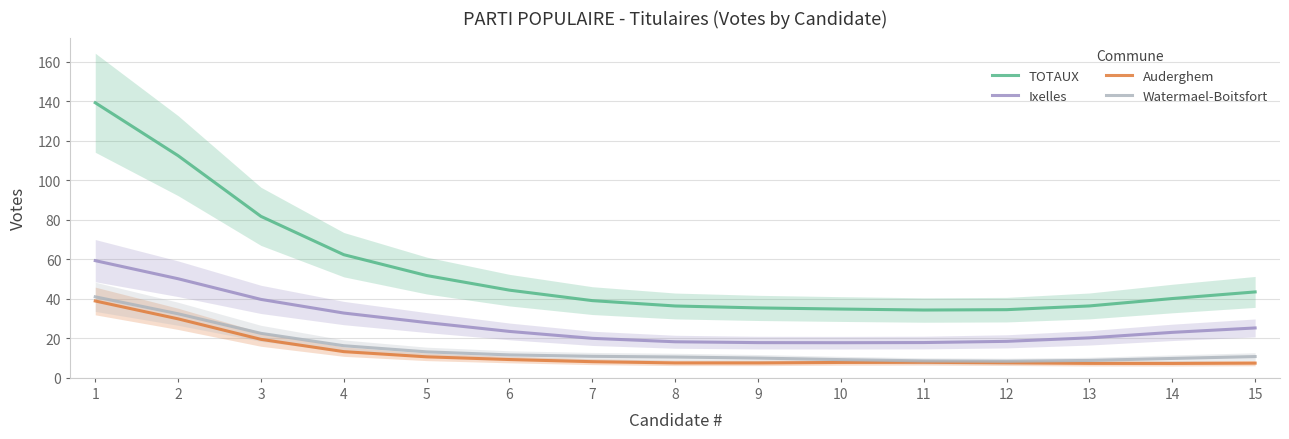

True or false: Auderghem has a value of 6.9 at 3.

False